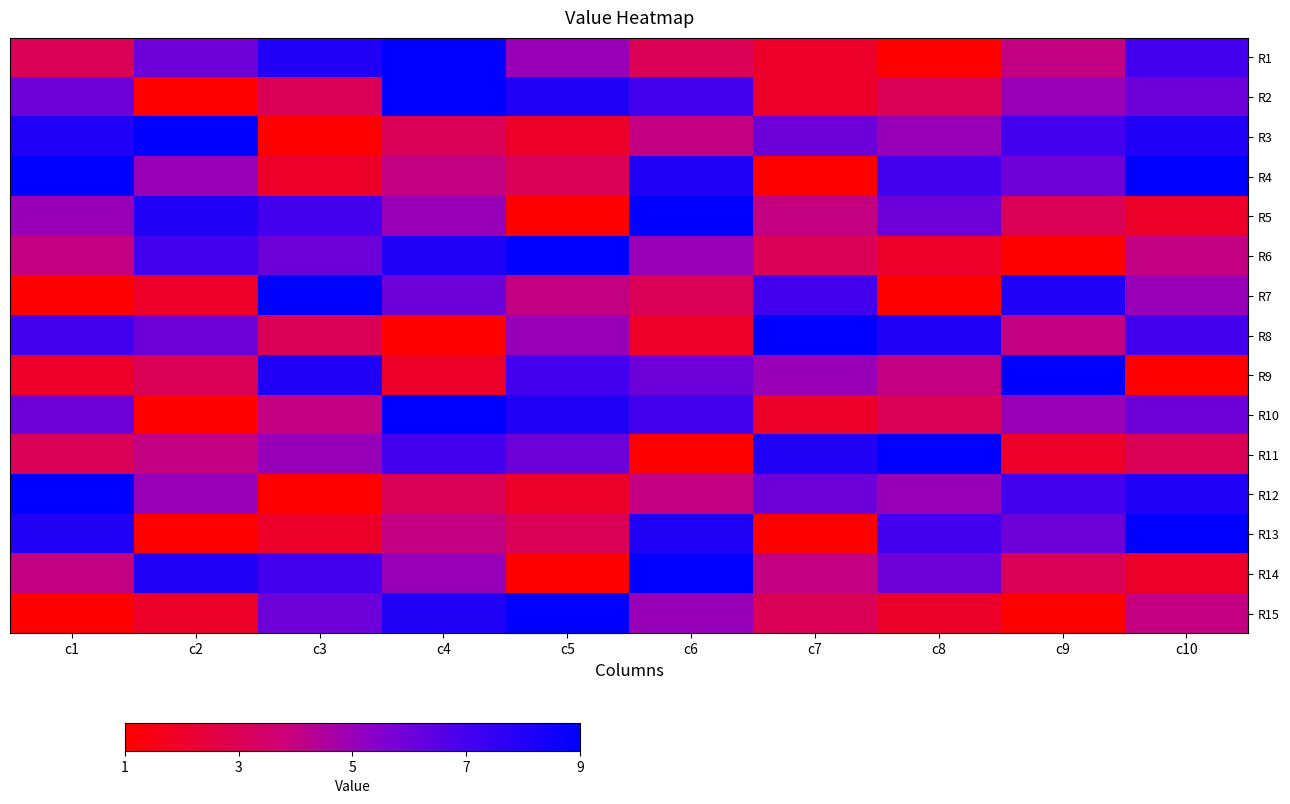

At which category does the chart reach its peak across all series?

c4